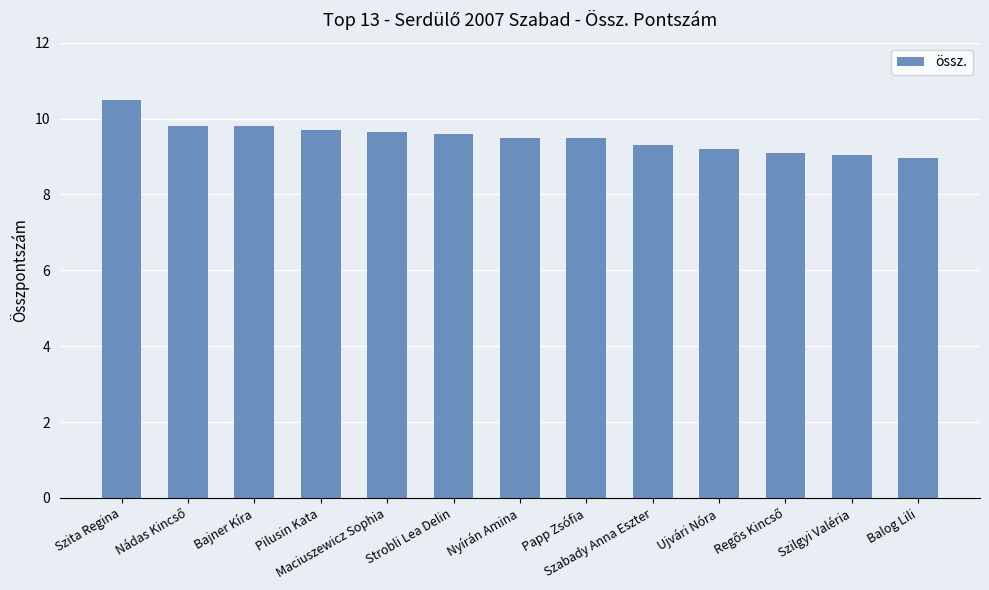

What is the sum of the values at Maciuszewicz Sophia and Balog Lili?

18.6